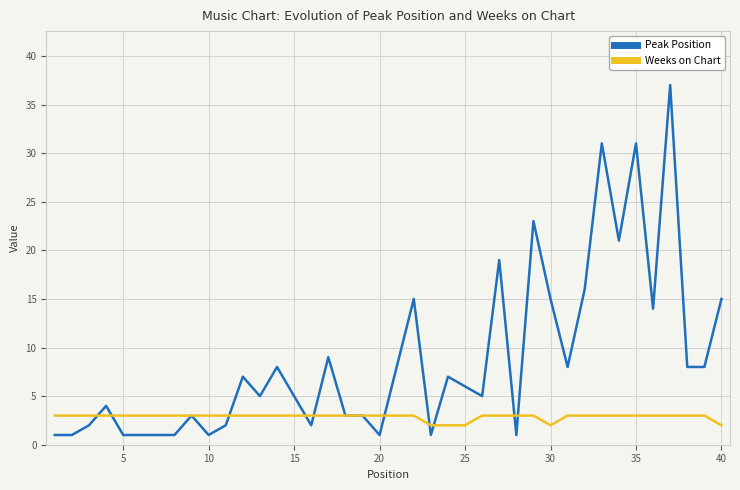

Reading left to right, extract all data points from this chart.

Peak Position: 1	1	2	4	1	1	1	1	3	1	2	7	5	8	5	2	9	3	3	1	8	15	1	7	6	5	19	1	23	15	8	16	31	21	31	14	37	8	8	15
Weeks on Chart: 3	3	3	3	3	3	3	3	3	3	3	3	3	3	3	3	3	3	3	3	3	3	2	2	2	3	3	3	3	2	3	3	3	3	3	3	3	3	3	2